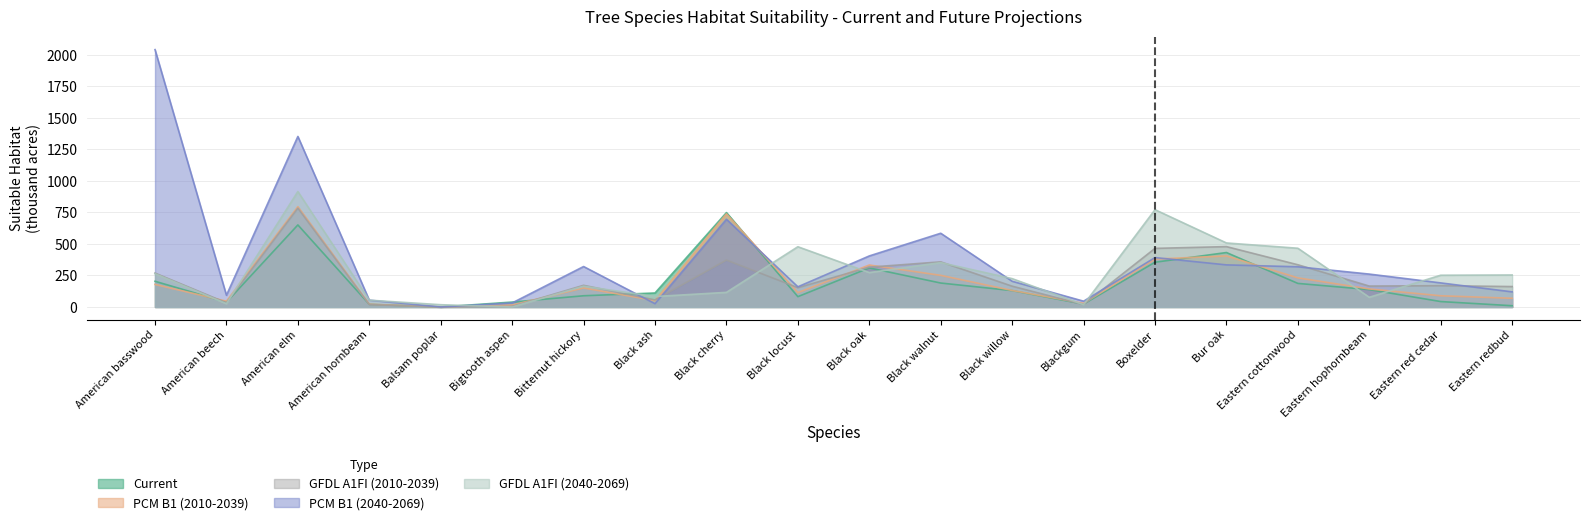

Where is PCM B1 (2040-2069) nearest to the value 1021?

Black cherry